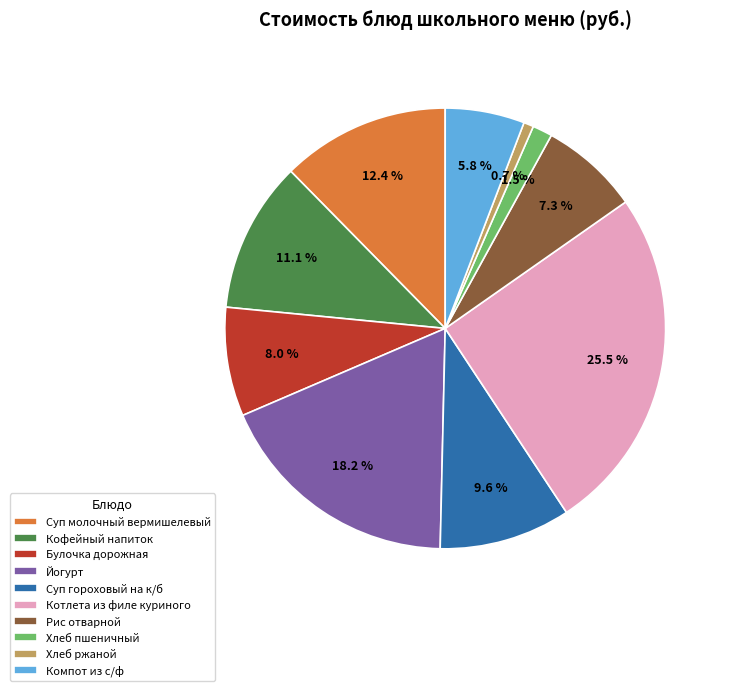

Is there a majority slice in this chart?

No